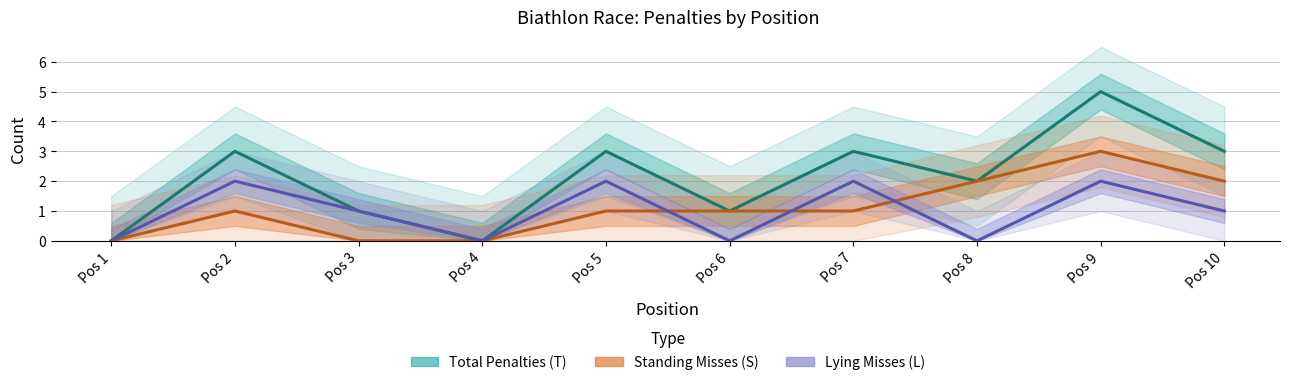

How many data points does each series have?

10